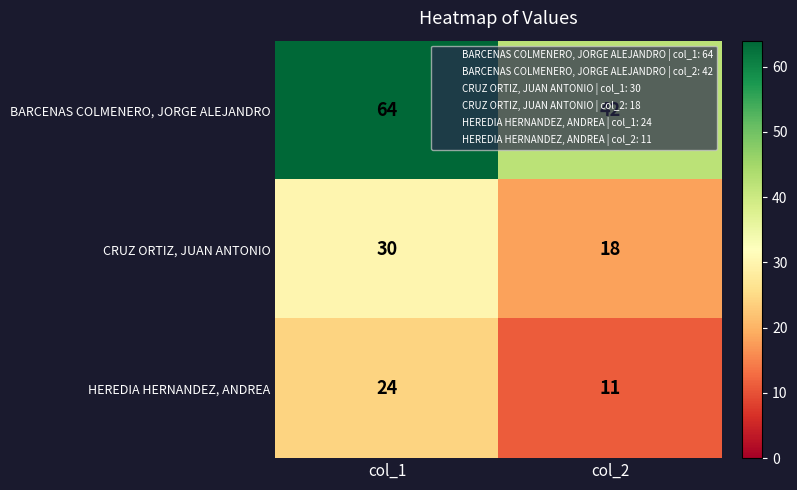

List the labels in order of BARCENAS COLMENERO, JORGE ALEJANDRO value, smallest first.

col_2, col_1